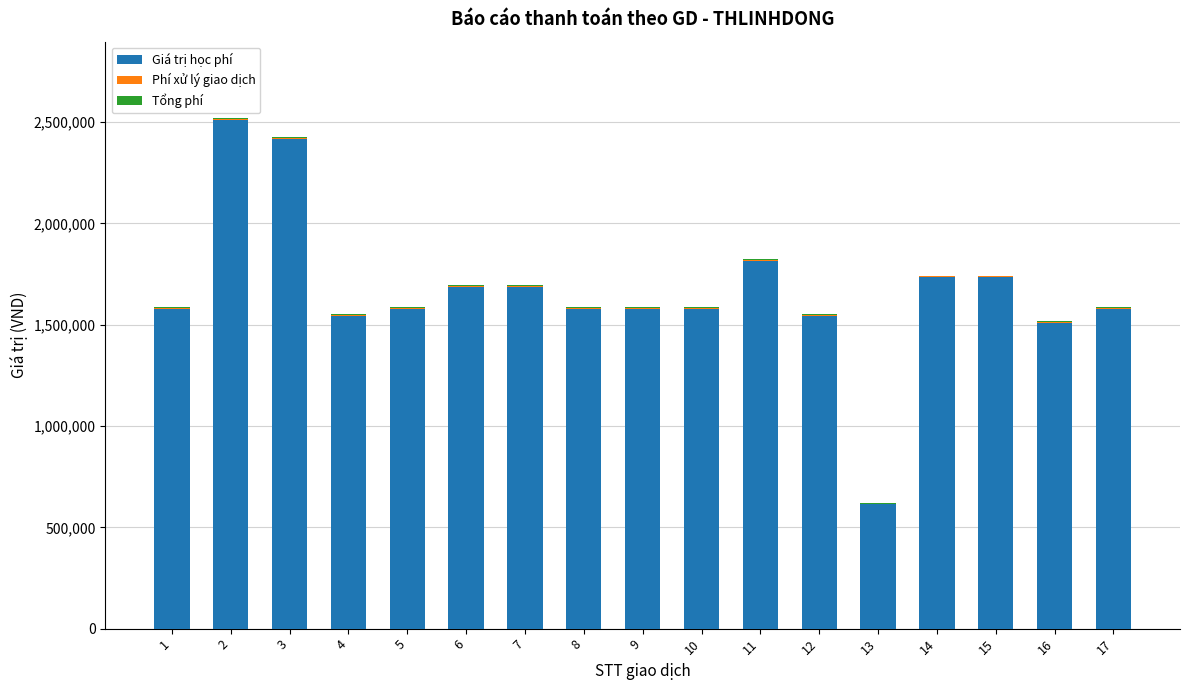

Count the number of data series in this chart.

3